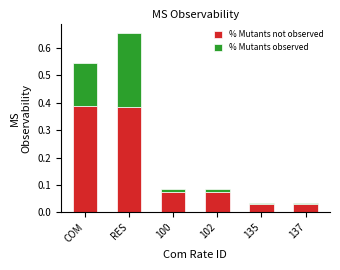

True or false: % Mutants not observed has a value of 0.2 at RES.

False